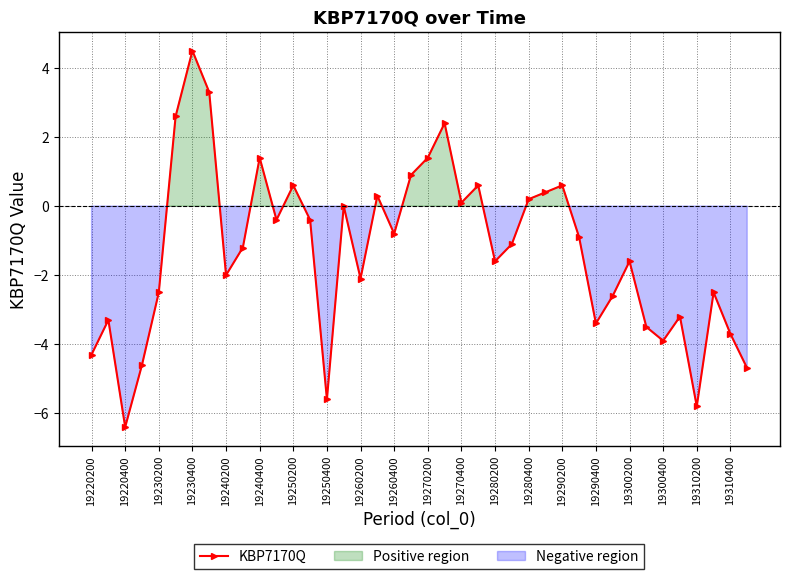

True or false: KBP7170Q has a value of -5.8 at 19310200.

True